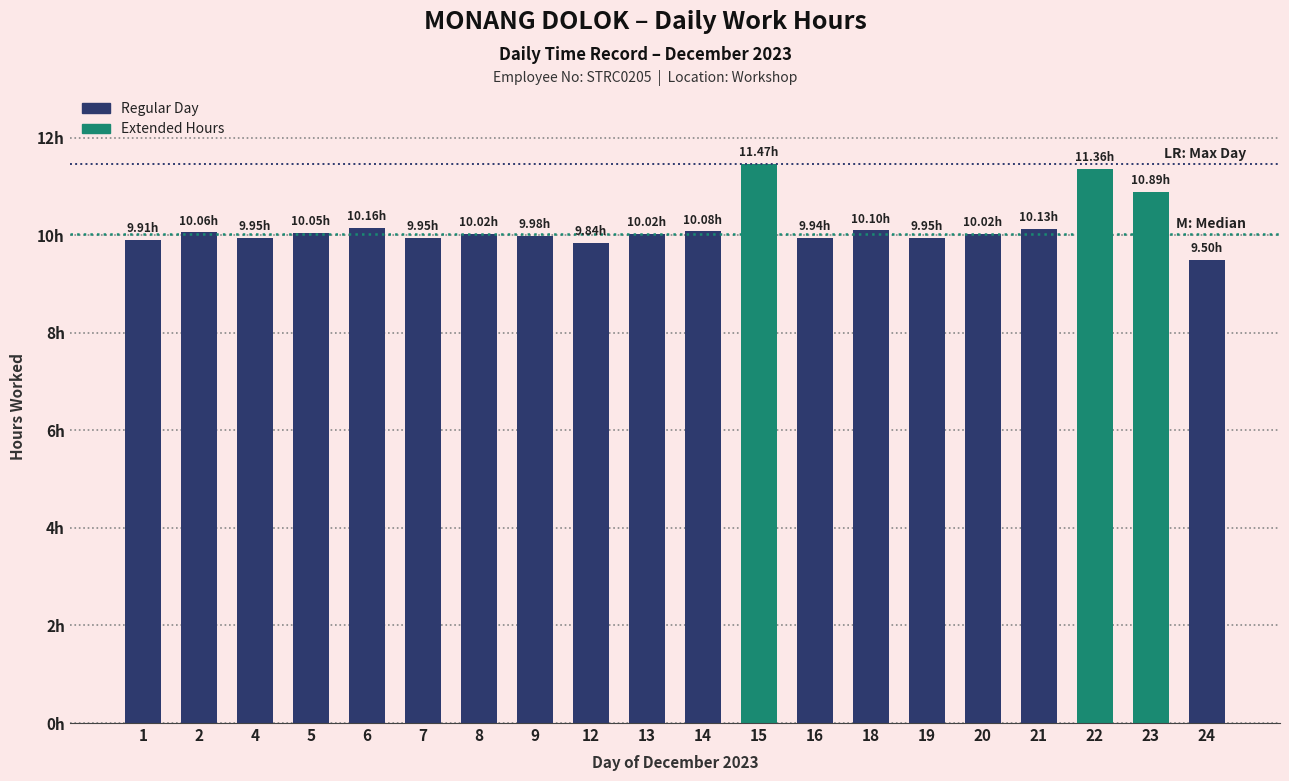

Reading left to right, list all the values displayed in this chart.

1=9.9	2=10.1	4=9.9	5=10.1	6=10.2	7=9.9	8=10.0	9=10.0	12=9.8	13=10.0	14=10.1	15=11.5	16=9.9	18=10.1	19=9.9	20=10.0	21=10.1	22=11.4	23=10.9	24=9.5